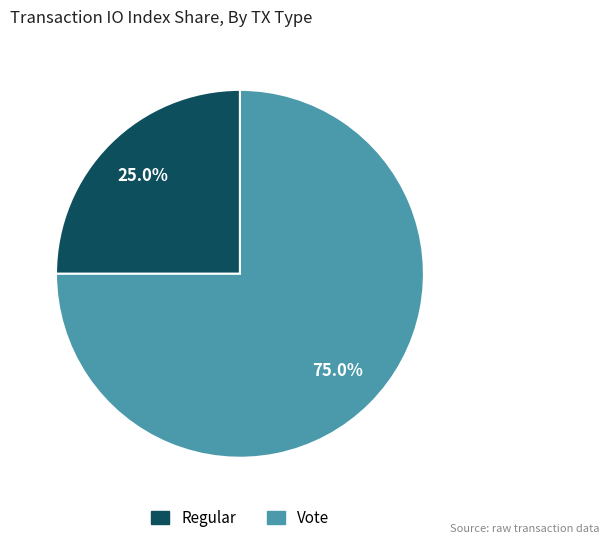

How many slices are in this pie chart?

2